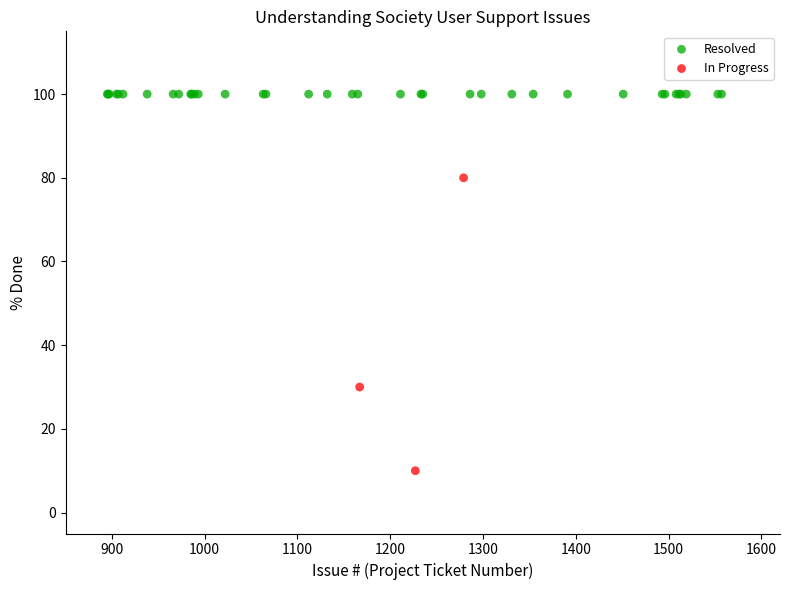

Which series contains the lowest Y value?

In Progress